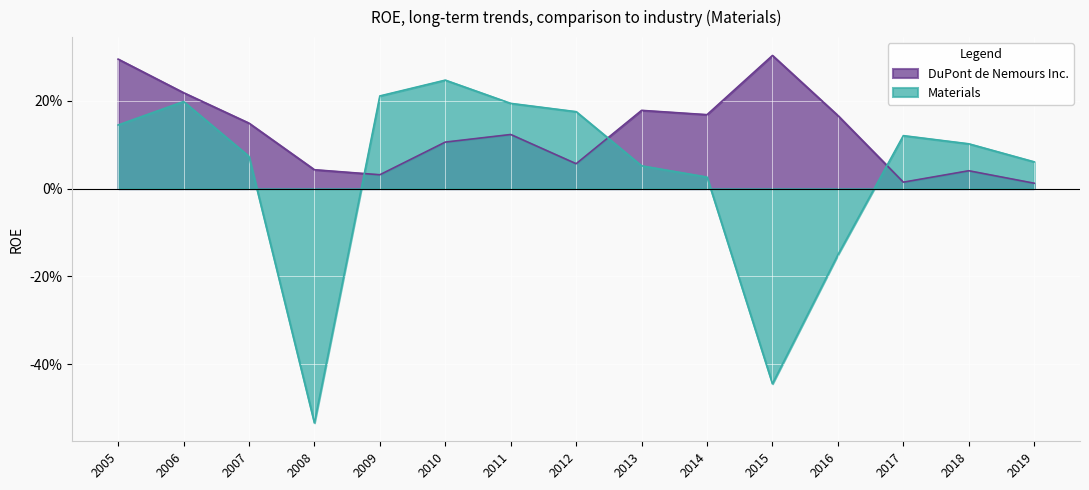

What is the total value across all series at 2010?

0.4